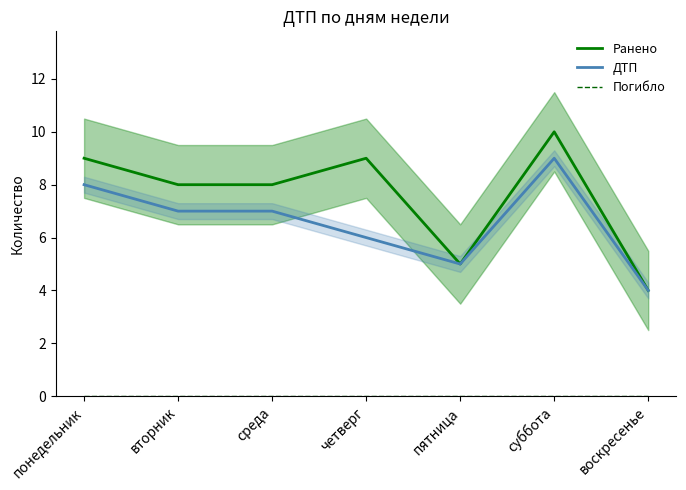

Reading left to right, what are all the values shown in this chart?

Ранено: понедельник=9	вторник=8	среда=8	четверг=9	пятница=5	суббота=10	воскресенье=4
ДТП: понедельник=8	вторник=7	среда=7	четверг=6	пятница=5	суббота=9	воскресенье=4
Погибло: понедельник=0	вторник=0	среда=0	четверг=0	пятница=0	суббота=0	воскресенье=0